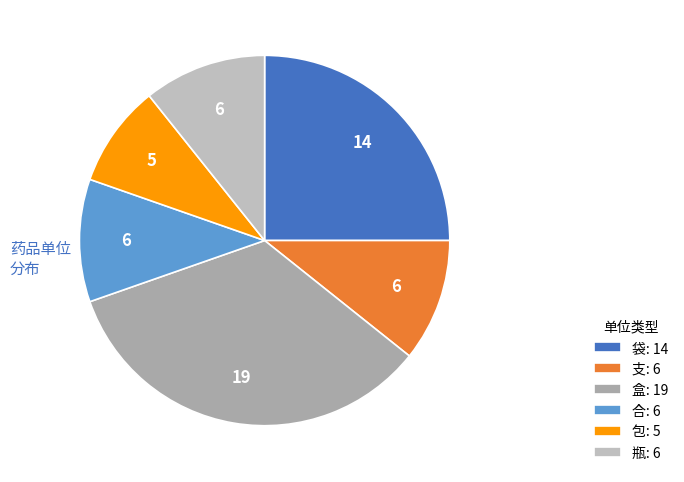

How many slices are in this pie chart?

6